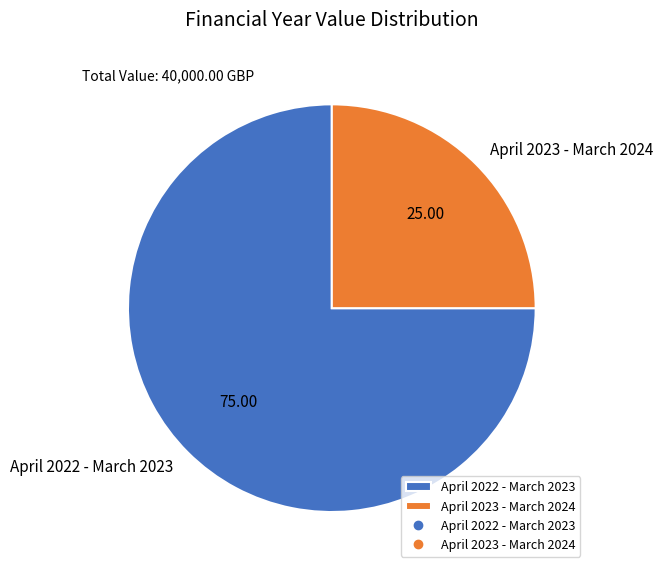

What is the smallest slice in the pie chart?

April 2023 - March 2024